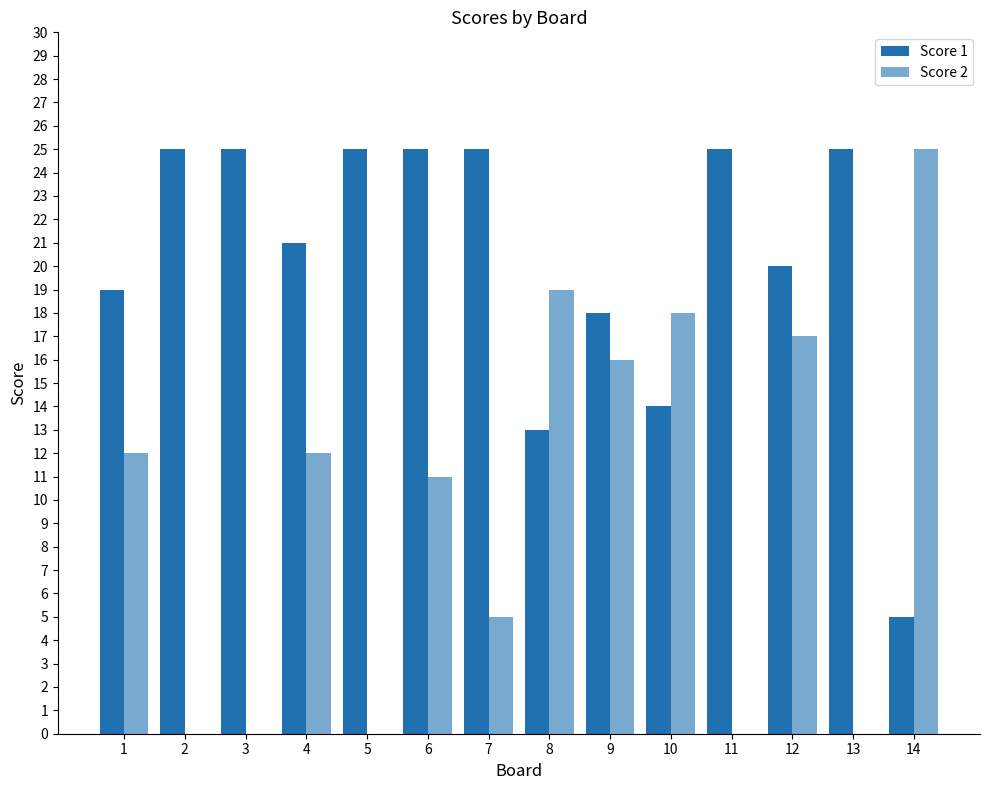

At which category is the sum across all series the highest?

12